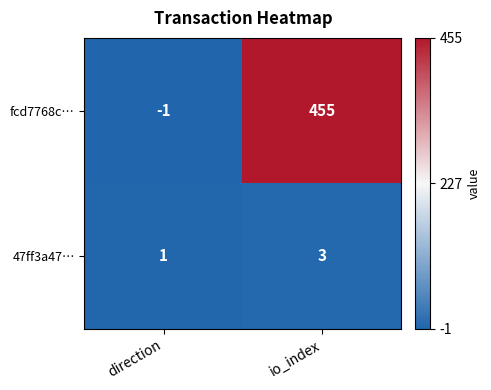

At direction, list the series in order from largest to smallest.

47ff3a47…, fcd7768c…